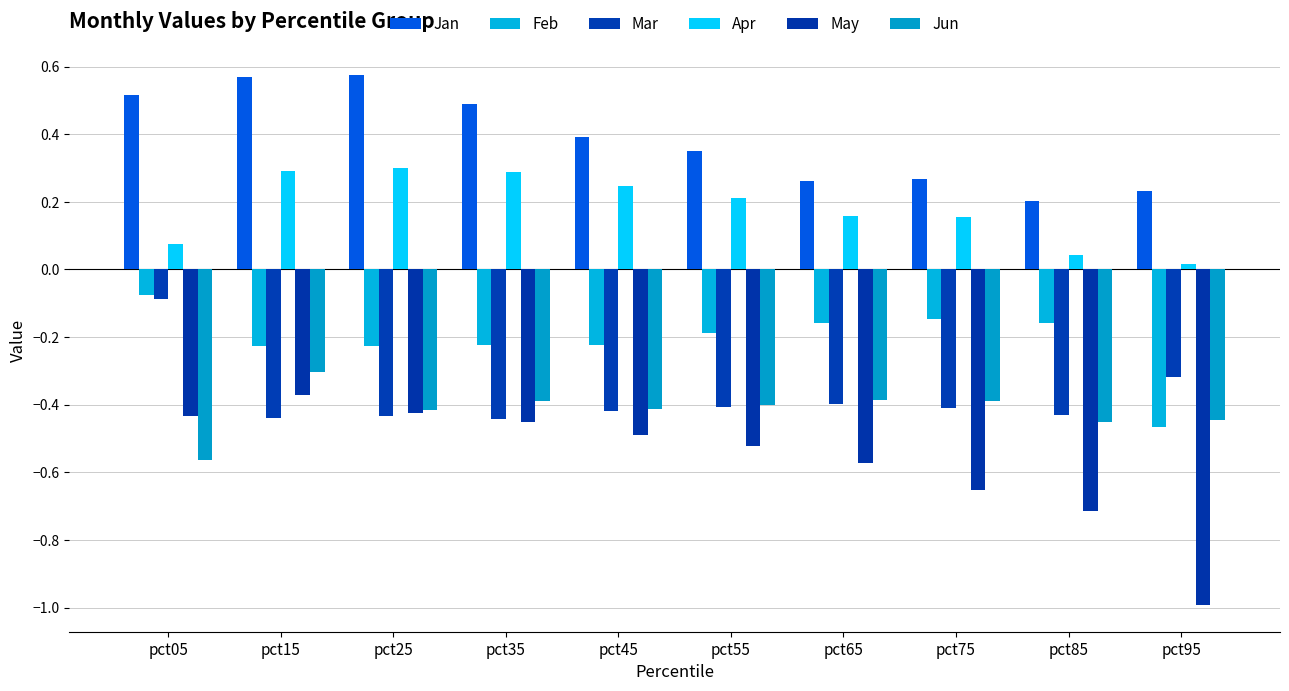

What is the difference between the second highest and minimum values in the May series?

0.6